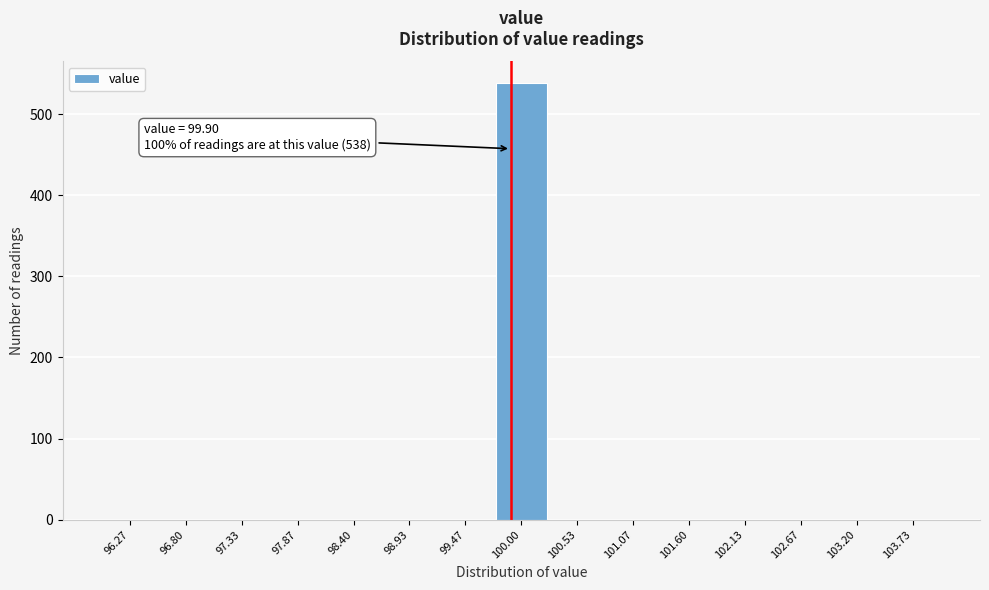

Which range on the x-axis has the tallest bar?

99.7 to 100.3